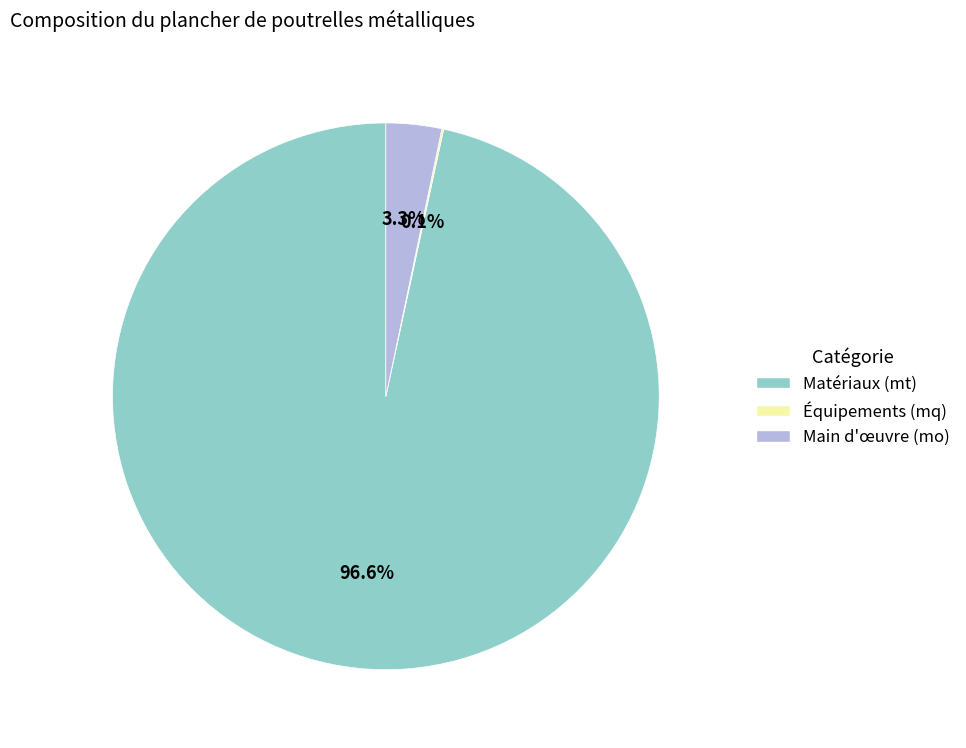

Which slice represents more than half of the pie?

Matériaux (mt)